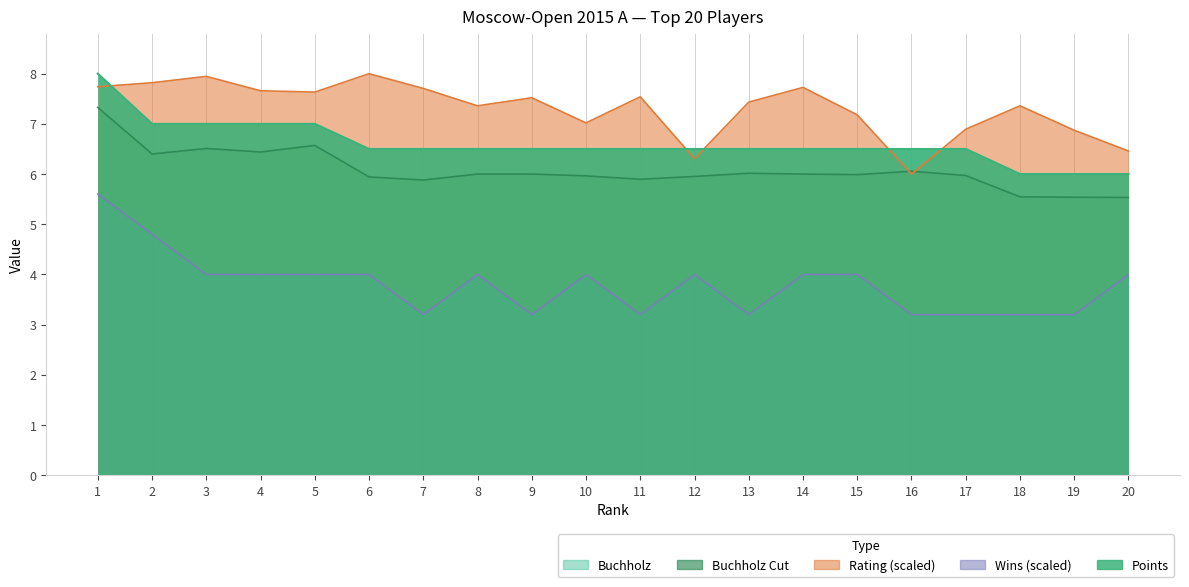

At which category is the sum across all series the highest?

1